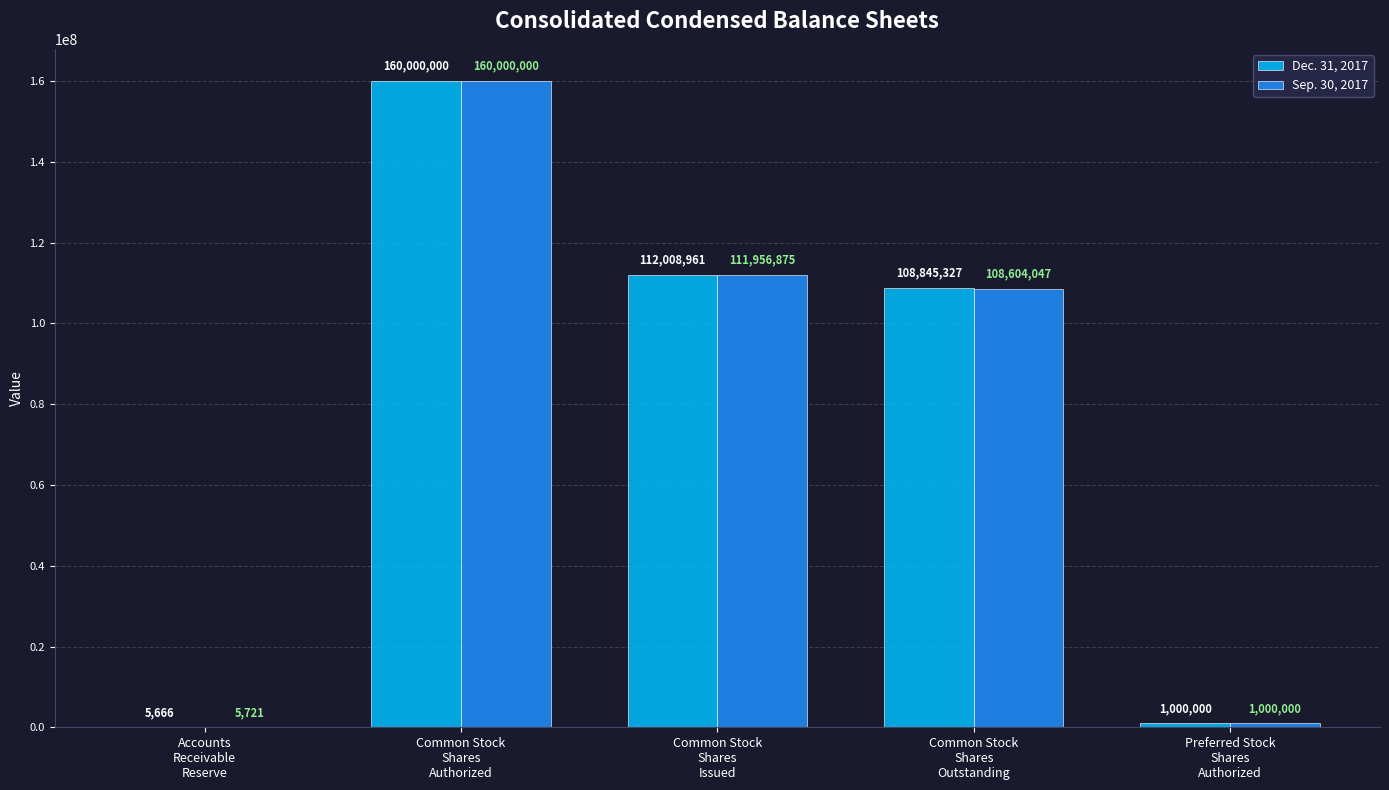

How many data points does each series have?

5